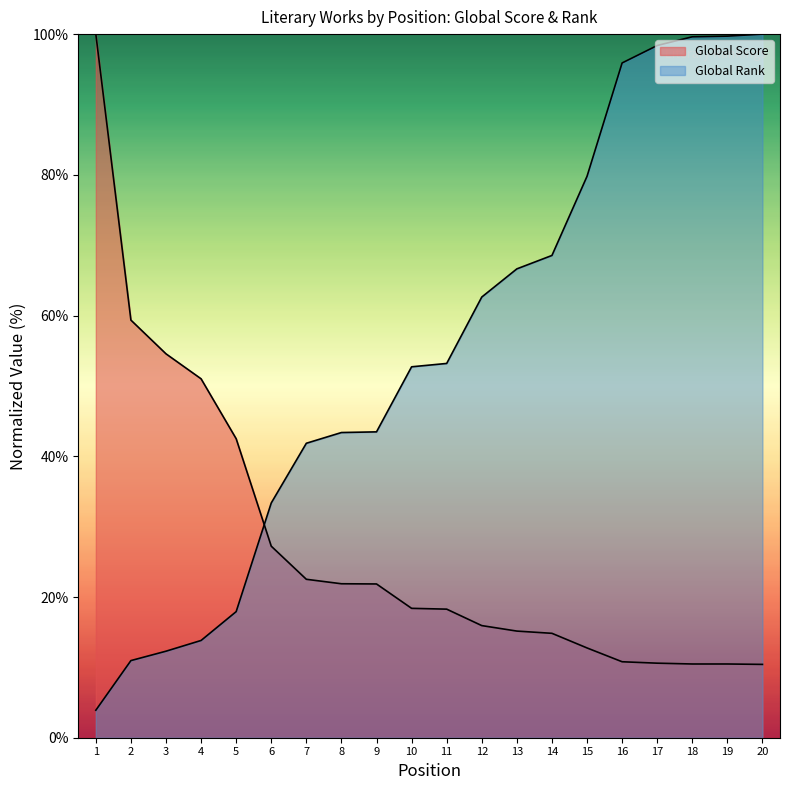

Which category has the lowest value across all series?

1